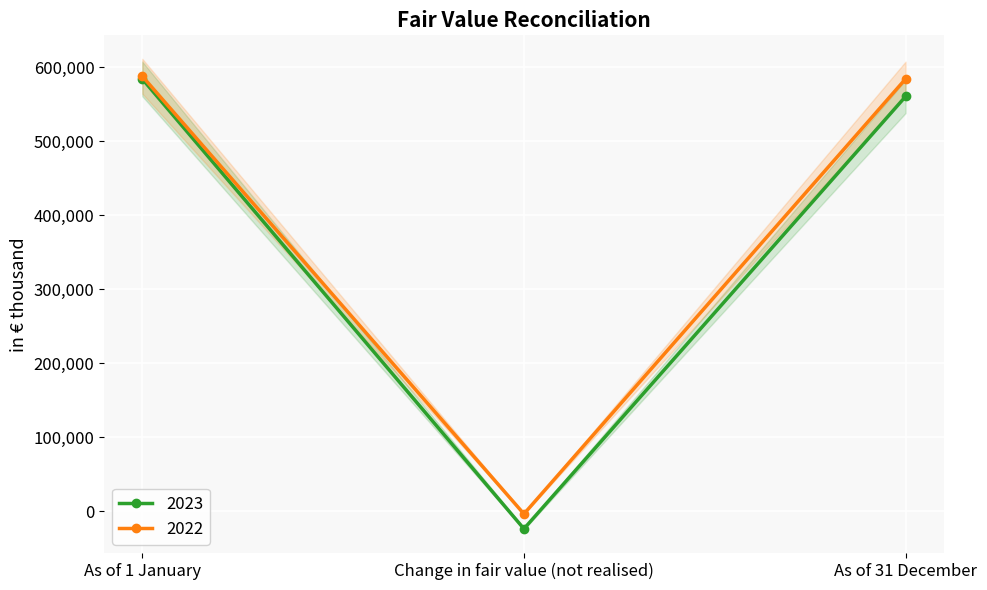

At which category is the sum across all series the highest?

As of 1 January